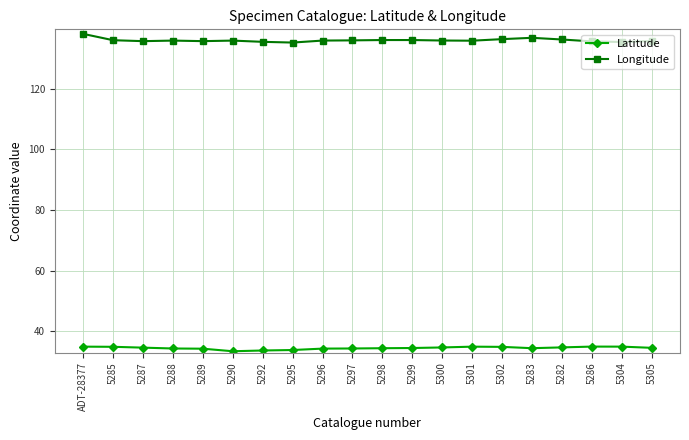

What is the maximum value for Latitude?

35.0